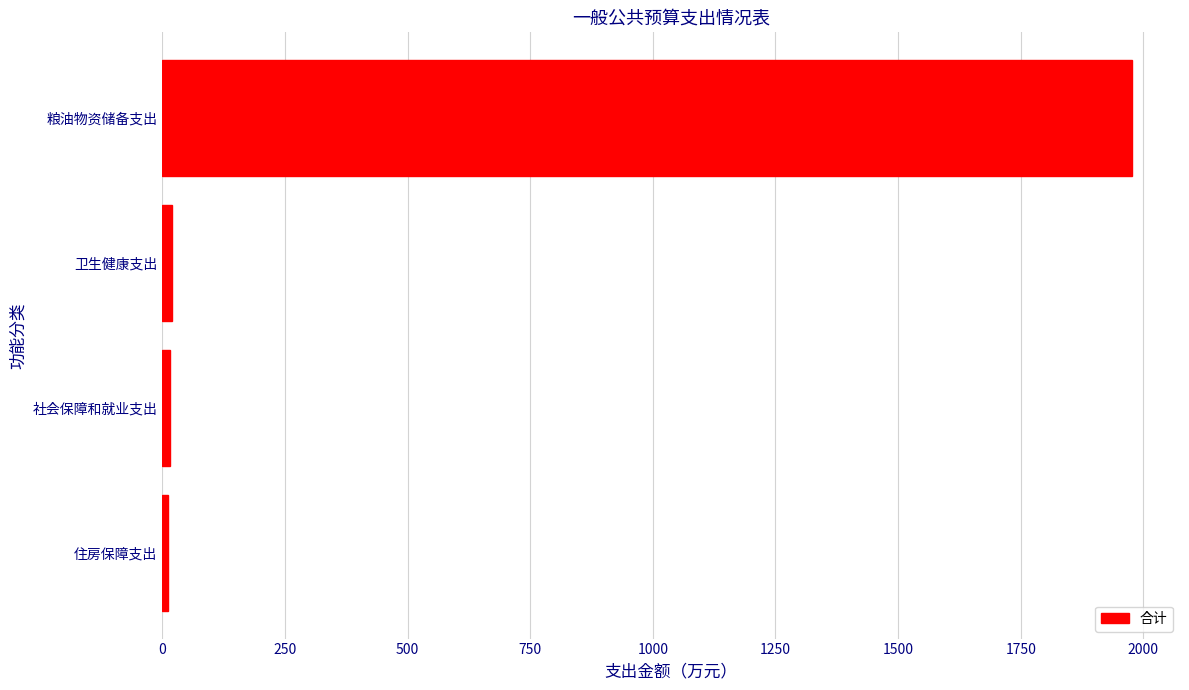

Between 粮油物资储备支出 and 卫生健康支出, which is larger?

粮油物资储备支出